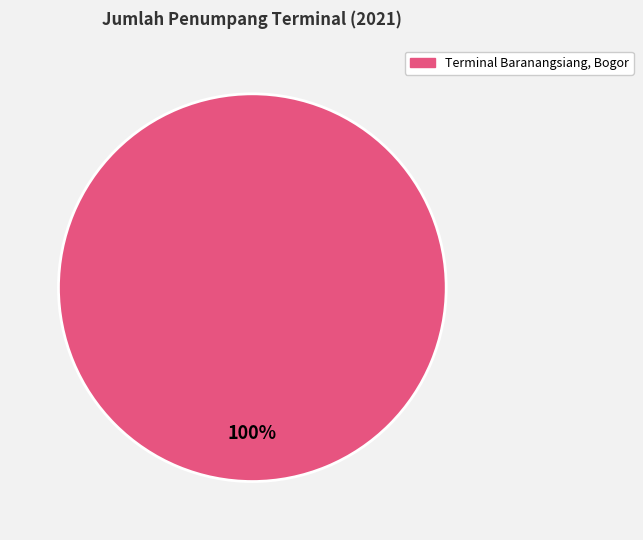

How many segments does this pie chart have?

1